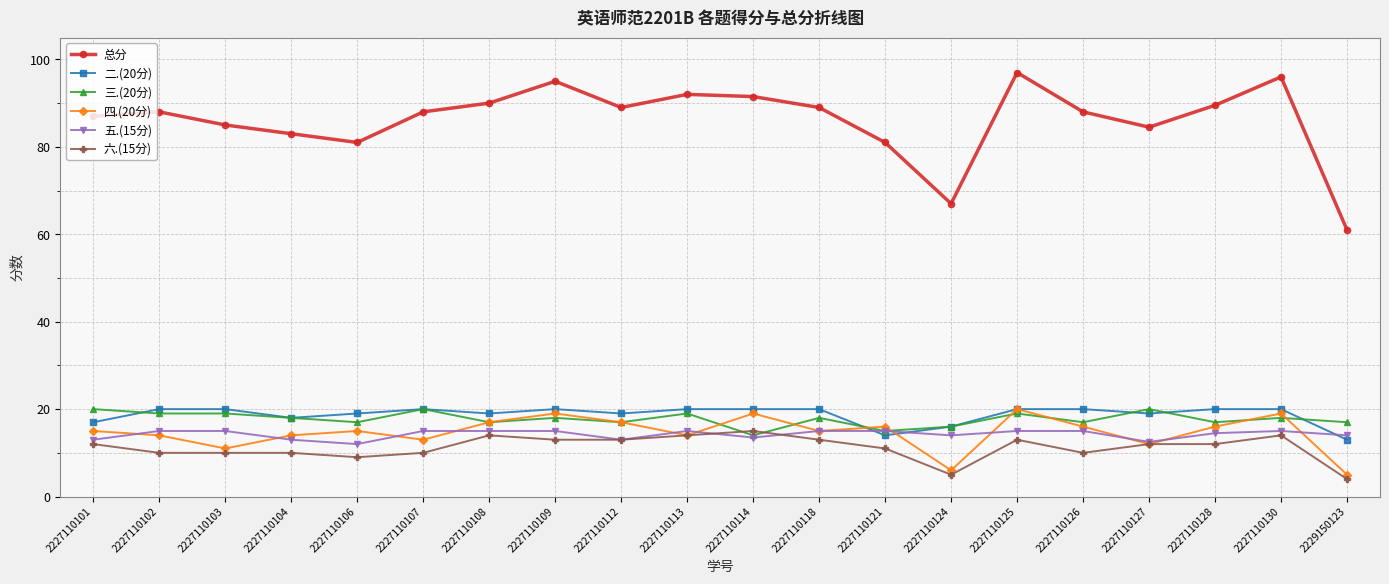

Reading left to right, list all the values displayed in this chart.

总分: 2227110101=87.0	2227110102=88.0	2227110103=85.0	2227110104=83.0	2227110106=81.0	2227110107=88.0	2227110108=90.0	2227110109=95.0	2227110112=89.0	2227110113=92.0	2227110114=91.5	2227110118=89.0	2227110121=81.0	2227110124=67.0	2227110125=97.0	2227110126=88.0	2227110127=84.5	2227110128=89.5	2227110130=96.0	2229150123=61.0
二.(20分): 2227110101=17.0	2227110102=20.0	2227110103=20.0	2227110104=18.0	2227110106=19.0	2227110107=20.0	2227110108=19.0	2227110109=20.0	2227110112=19.0	2227110113=20.0	2227110114=20.0	2227110118=20.0	2227110121=14.0	2227110124=16.0	2227110125=20.0	2227110126=20.0	2227110127=19.0	2227110128=20.0	2227110130=20.0	2229150123=13.0
三.(20分): 2227110101=20.0	2227110102=19.0	2227110103=19.0	2227110104=18.0	2227110106=17.0	2227110107=20.0	2227110108=17.0	2227110109=18.0	2227110112=17.0	2227110113=19.0	2227110114=14.0	2227110118=18.0	2227110121=15.0	2227110124=16.0	2227110125=19.0	2227110126=17.0	2227110127=20.0	2227110128=17.0	2227110130=18.0	2229150123=17.0
四.(20分): 2227110101=15.0	2227110102=14.0	2227110103=11.0	2227110104=14.0	2227110106=15.0	2227110107=13.0	2227110108=17.0	2227110109=19.0	2227110112=17.0	2227110113=14.0	2227110114=19.0	2227110118=15.0	2227110121=16.0	2227110124=6.0	2227110125=20.0	2227110126=16.0	2227110127=12.0	2227110128=16.0	2227110130=19.0	2229150123=5.0
五.(15分): 2227110101=13.0	2227110102=15.0	2227110103=15.0	2227110104=13.0	2227110106=12.0	2227110107=15.0	2227110108=15.0	2227110109=15.0	2227110112=13.0	2227110113=15.0	2227110114=13.5	2227110118=15.0	2227110121=15.0	2227110124=14.0	2227110125=15.0	2227110126=15.0	2227110127=12.5	2227110128=14.5	2227110130=15.0	2229150123=14.0
六.(15分): 2227110101=12.0	2227110102=10.0	2227110103=10.0	2227110104=10.0	2227110106=9.0	2227110107=10.0	2227110108=14.0	2227110109=13.0	2227110112=13.0	2227110113=14.0	2227110114=15.0	2227110118=13.0	2227110121=11.0	2227110124=5.0	2227110125=13.0	2227110126=10.0	2227110127=12.0	2227110128=12.0	2227110130=14.0	2229150123=4.0